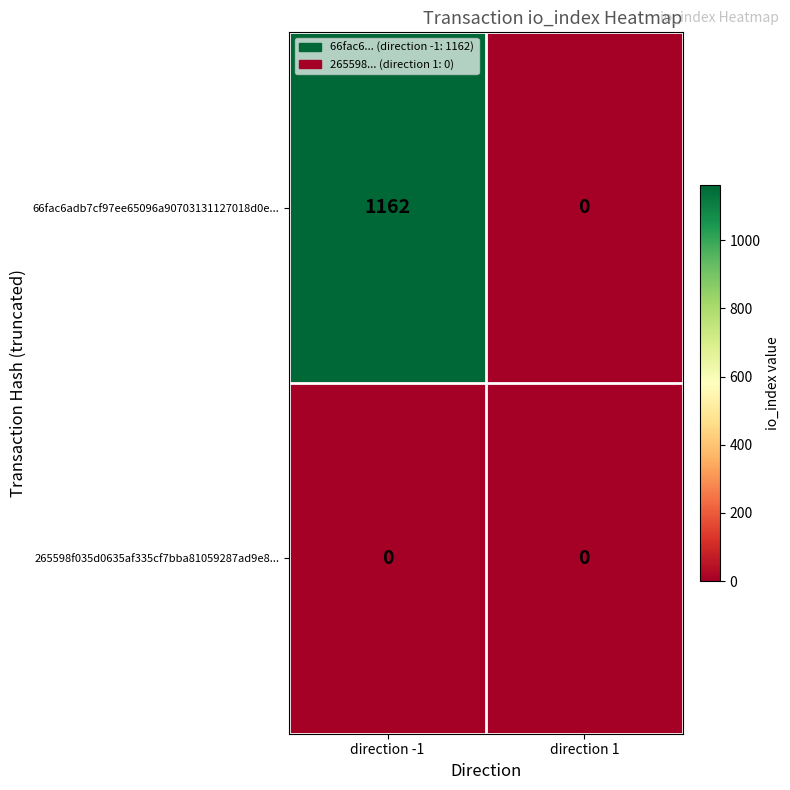

Is it true that 66fac6adb7cf97ee65096a90703131127018d0e... equals 628 at direction -1?

False